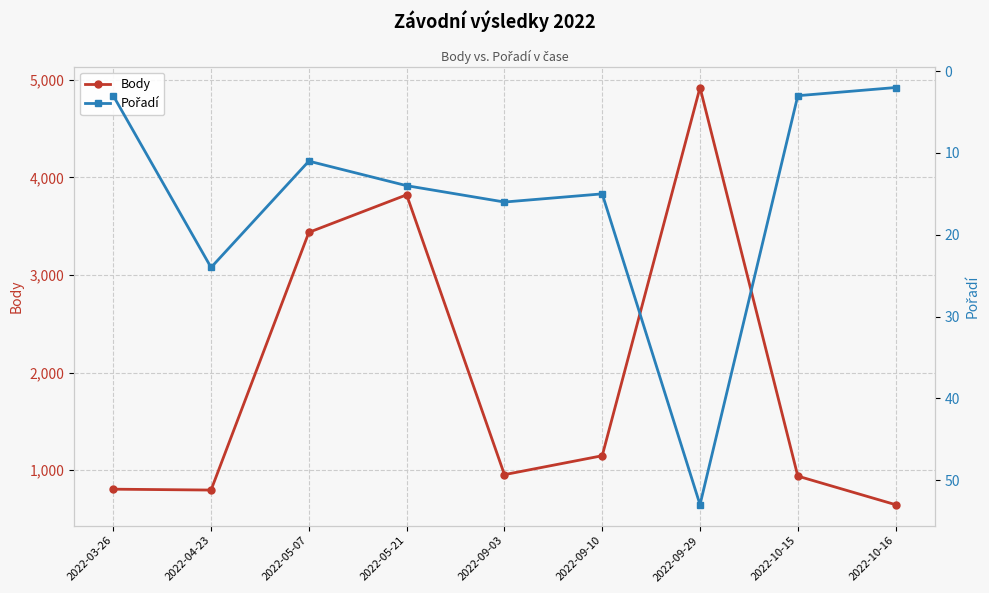

Reading left to right, extract all data points from this chart.

Body: 804	795	3437	3822	953	1147	4922	938	645
Pořadí: 3	24	11	14	16	15	53	3	2